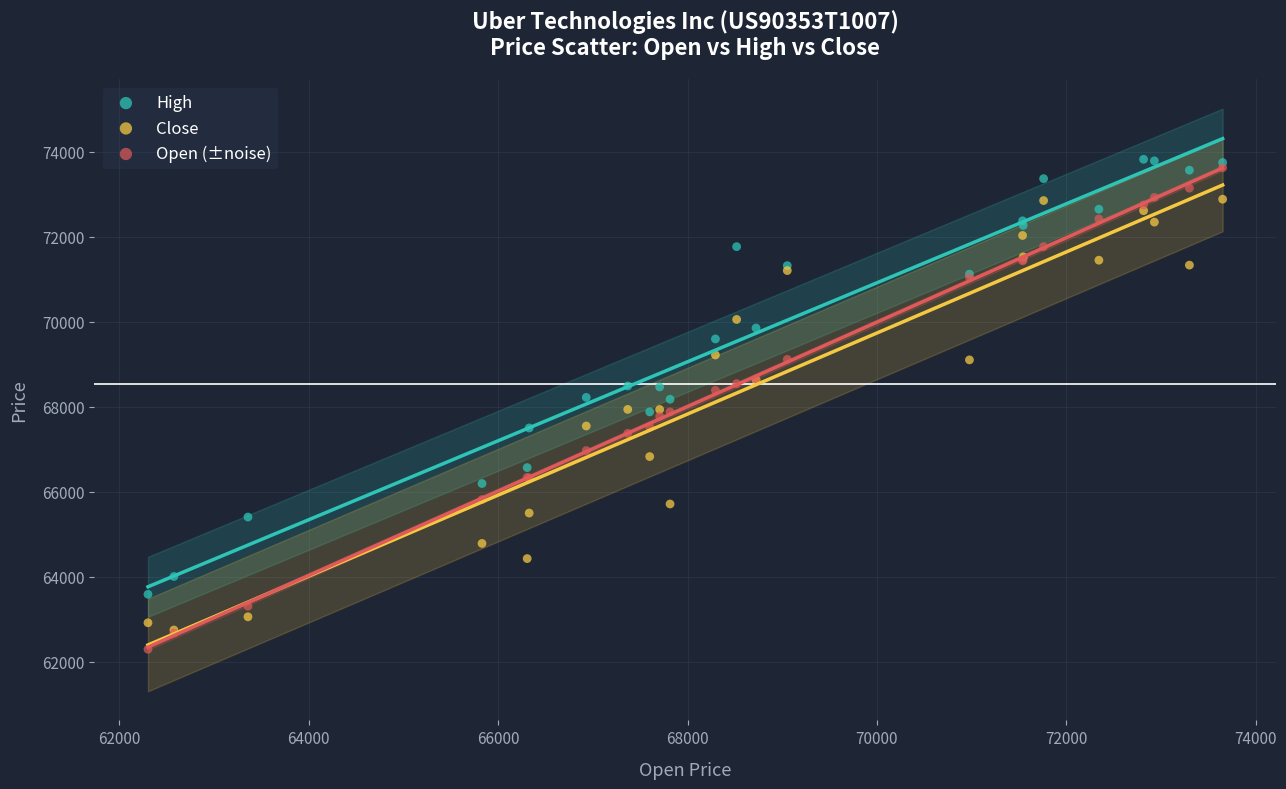

Which series has the widest spread of Y values?

Open (±noise)